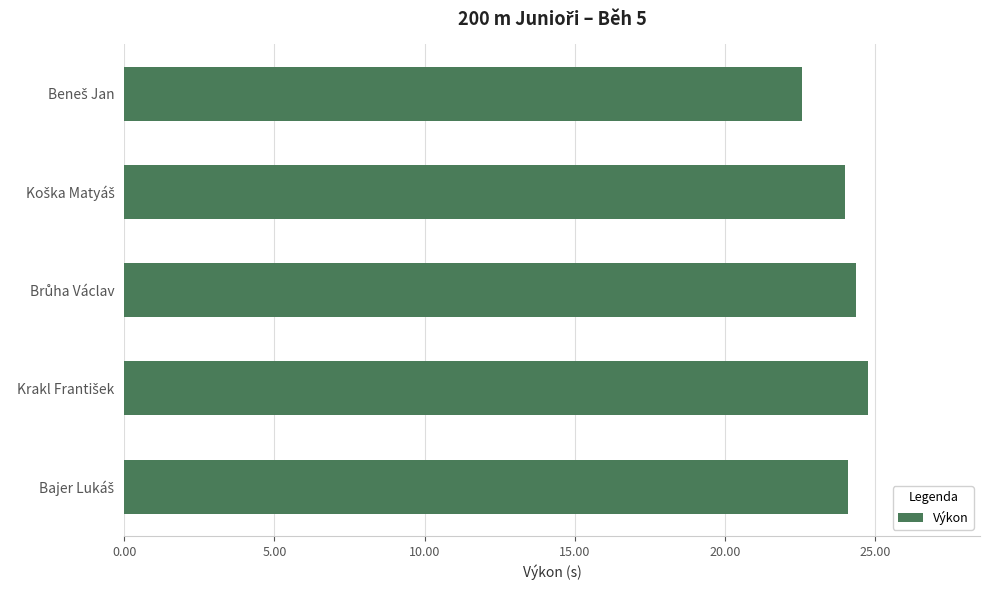

What is the minimum value shown in the chart?

22.6